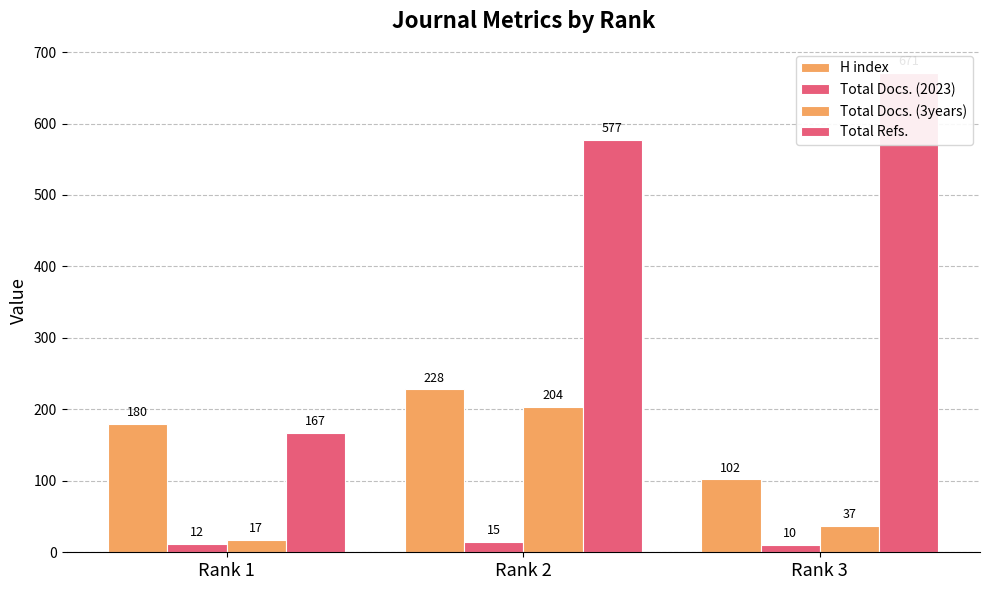

What is the minimum value shown in the chart?

10